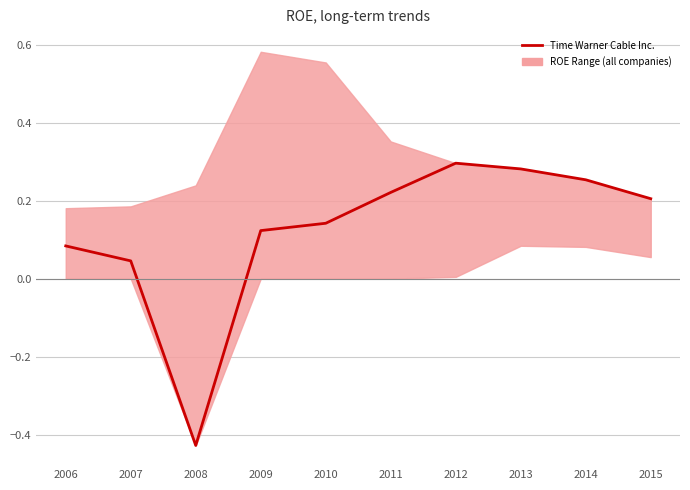

The chart shows a value of 0.1 at 2007. True or false?

False